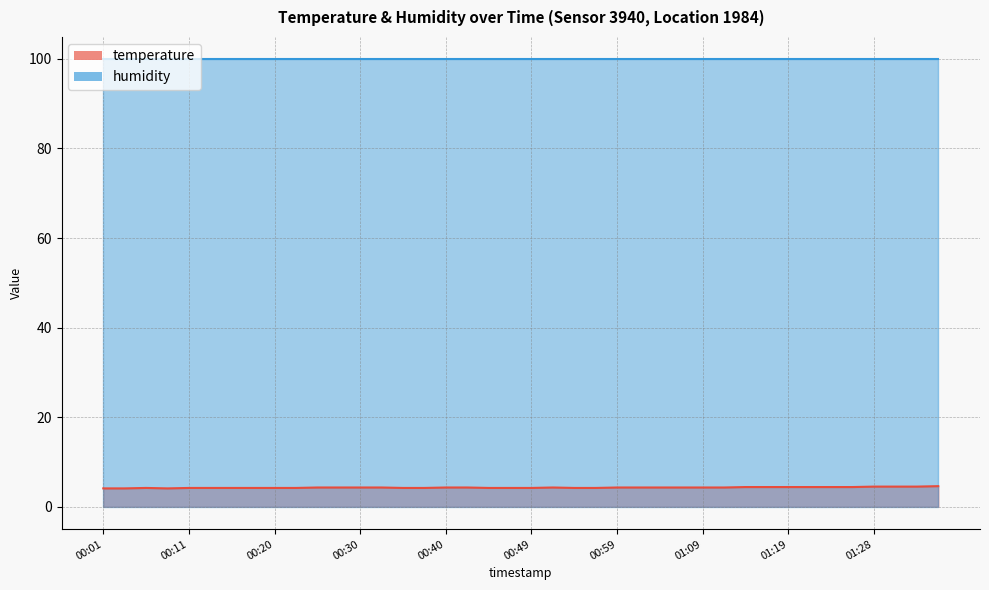

At which category does the chart reach its peak across all series?

01:36